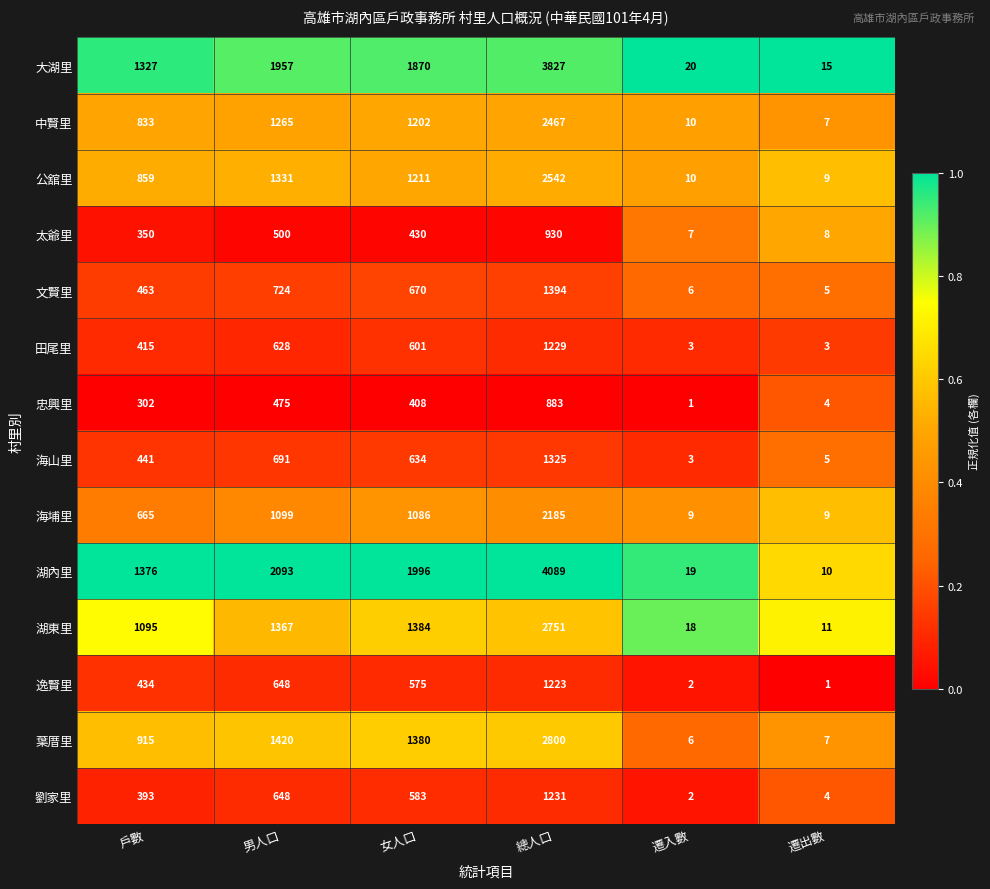

List the series in order of their peak value, highest first.

湖內里, 大湖里, 葉厝里, 湖東里, 公舘里, 中賢里, 海埔里, 文賢里, 海山里, 劉家里, 田尾里, 逸賢里, 太爺里, 忠興里